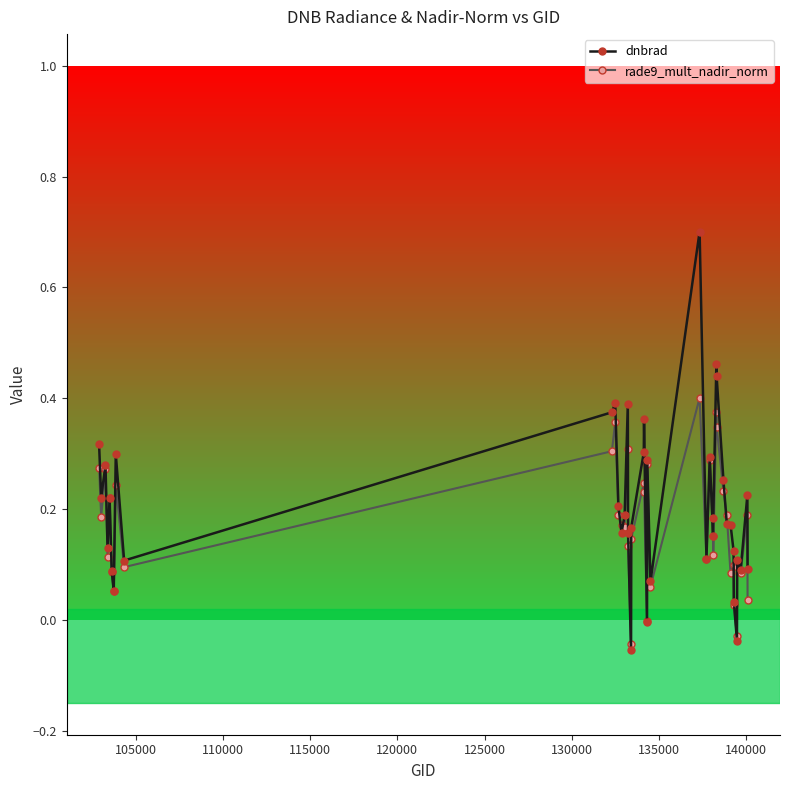

What is the maximum value for dnbrad?

0.7